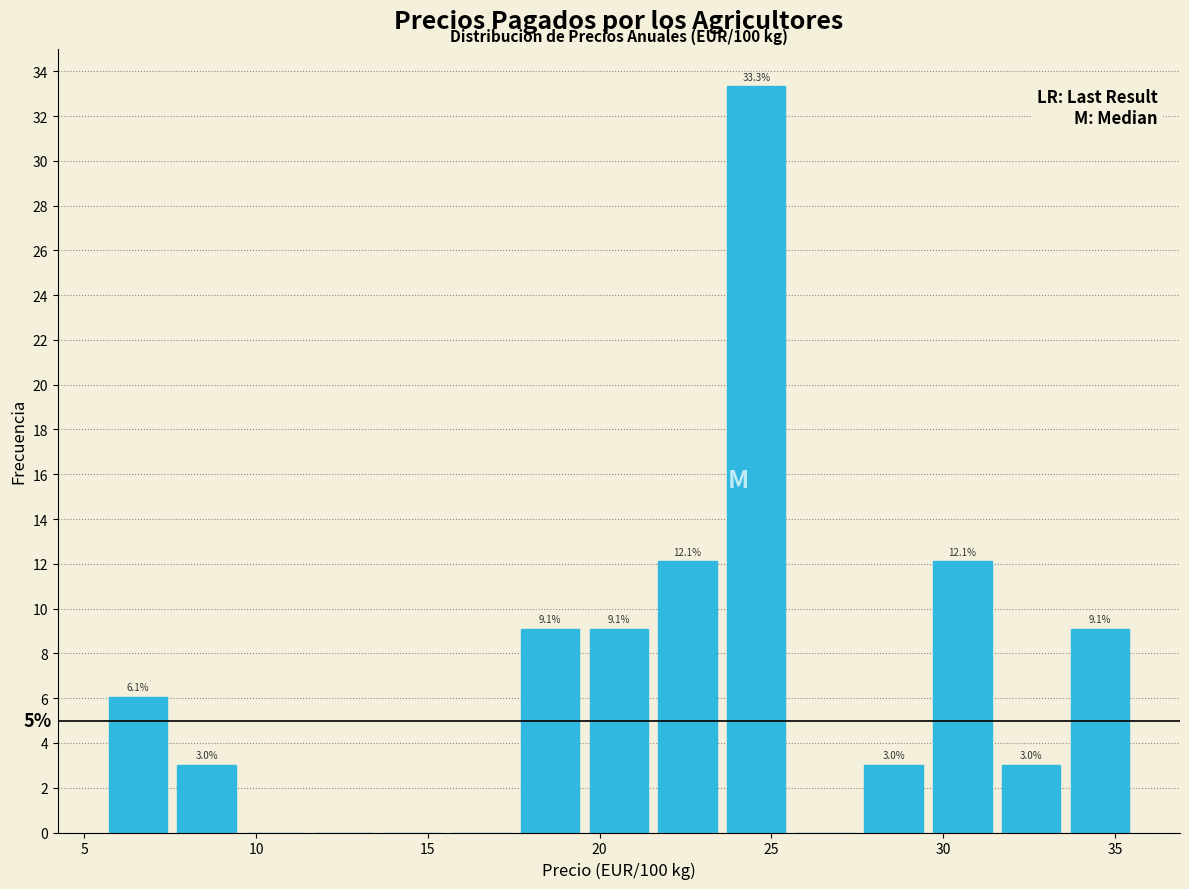

Which range on the x-axis has the tallest bar?

23.5 to 25.5